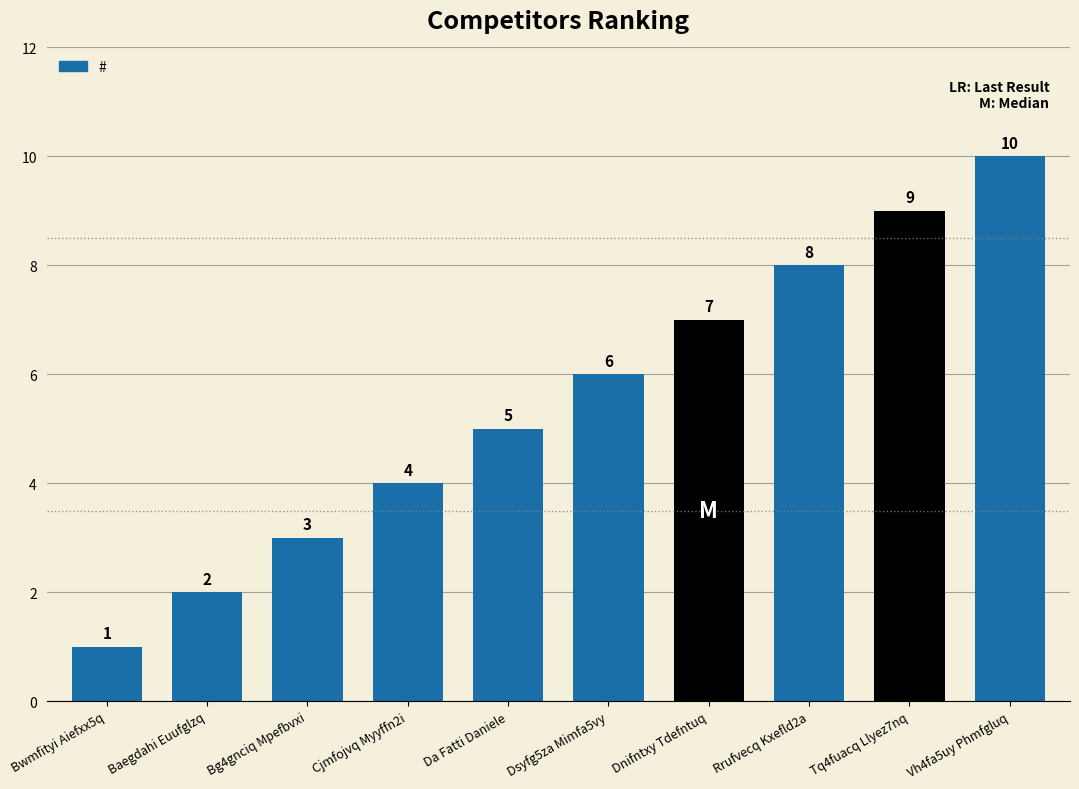

List the labels in order of value, largest first.

Vh4fa5uy Phmfgluq, Tq4fuacq Llyez7nq, Rrufvecq Kxefld2a, Dnifntxy Tdefntuq, Dsyfg5za Mimfa5vy, Da Fatti Daniele, Cjmfojvq Myyffn2i, Bg4gnciq Mpefbvxi, Baegdahi Euufglzq, Bwmfityi Aiefxx5q